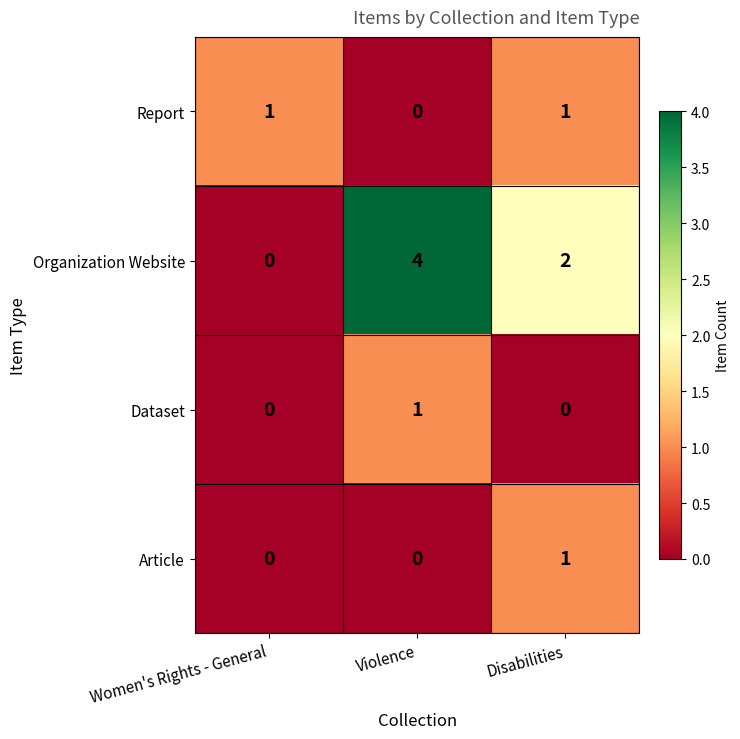

Reading left to right, what are all the values shown in this chart?

Report: Women's Rights - General=1	Violence=0	Disabilities=1
Organization Website: Women's Rights - General=0	Violence=4	Disabilities=2
Dataset: Women's Rights - General=0	Violence=1	Disabilities=0
Article: Women's Rights - General=0	Violence=0	Disabilities=1